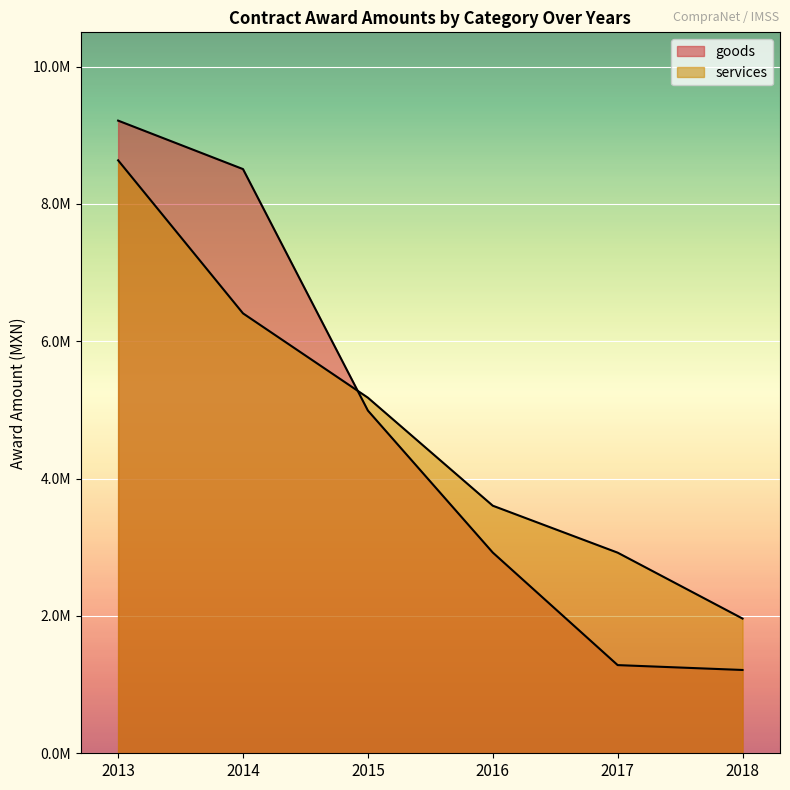

Count the services values in the range 2921860 to 6407000.

4